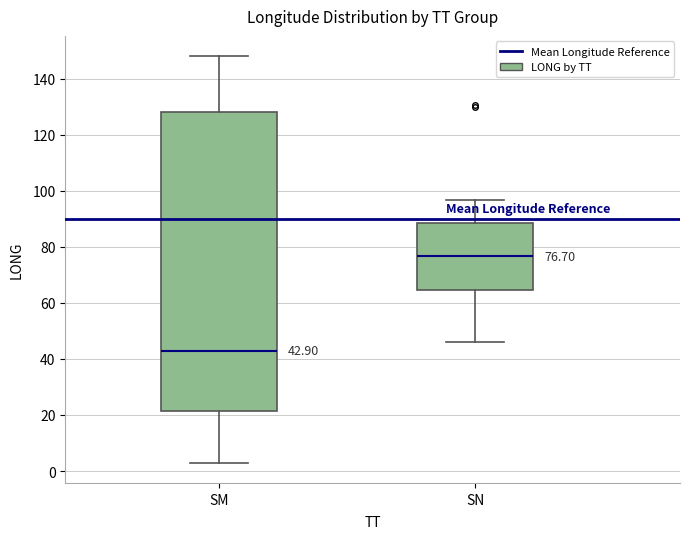

Which box's median line is the lowest?

SM